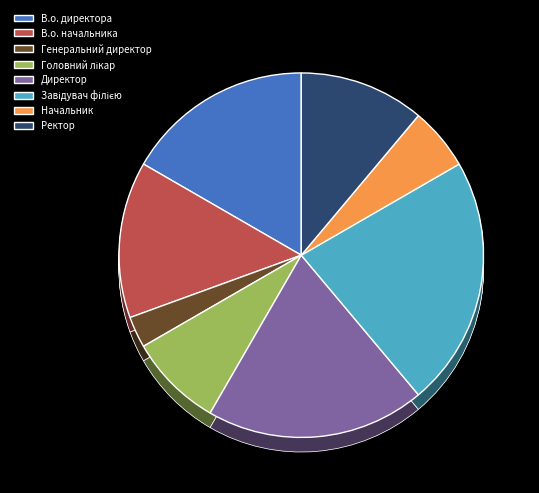

How many segments does this pie chart have?

8